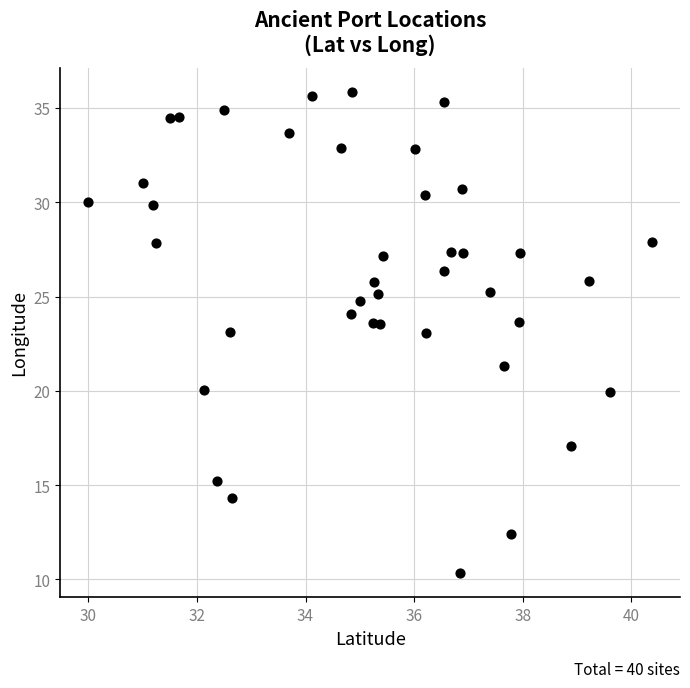

What is the range of Y values (max minus min)?

25.5